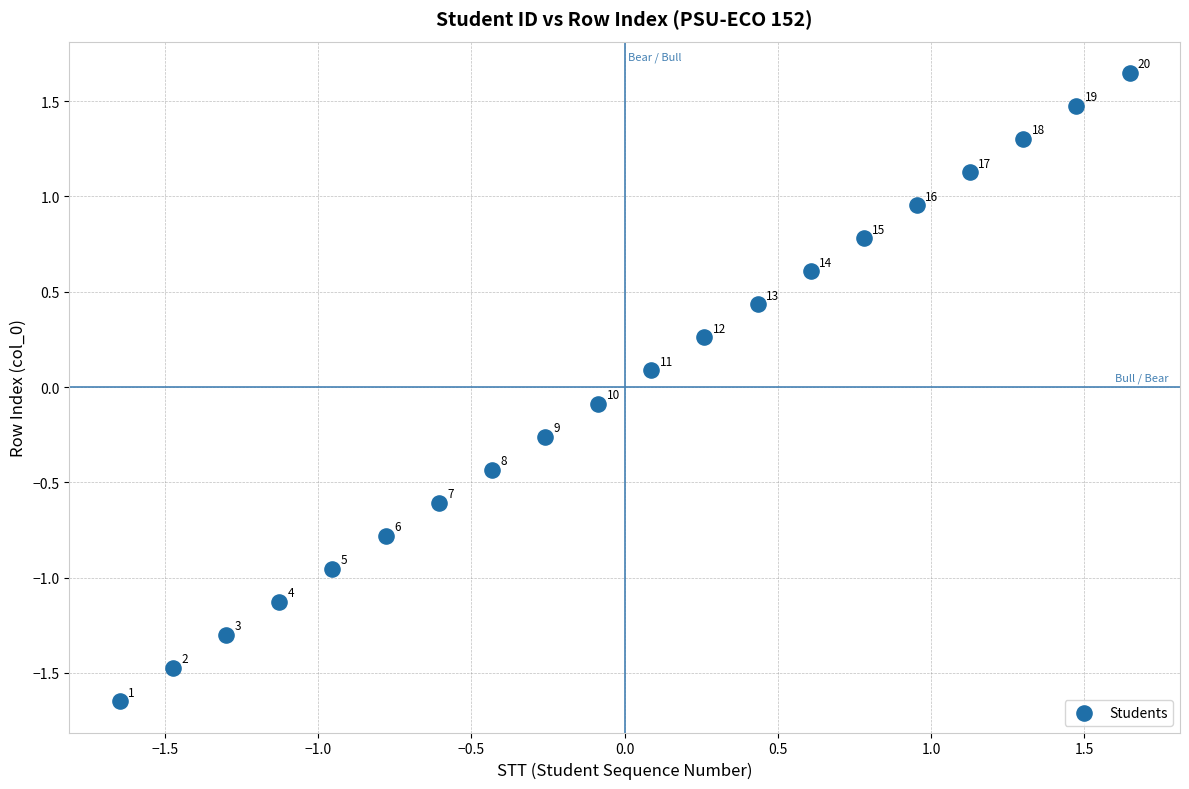

What is the range of X values (max minus min)?

3.3